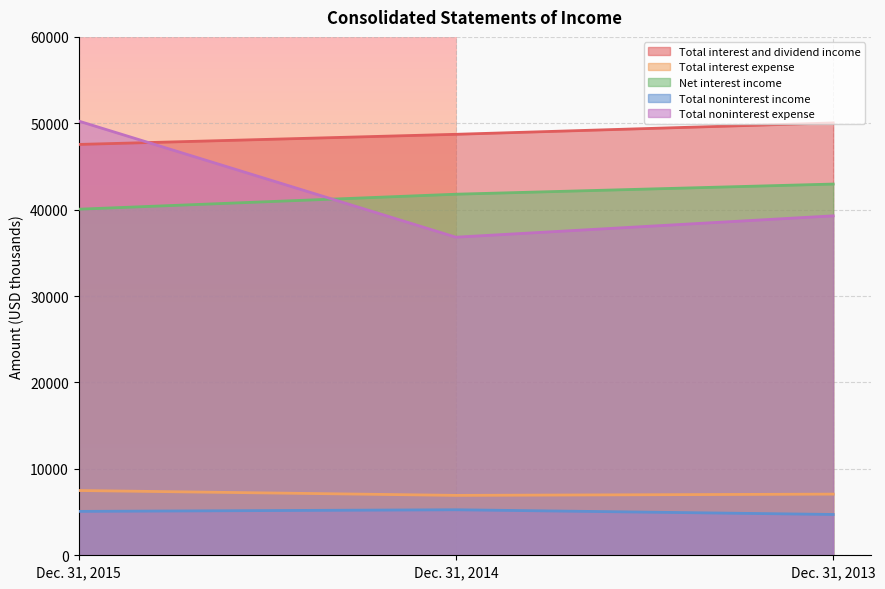

What is the greatest value displayed?

50260